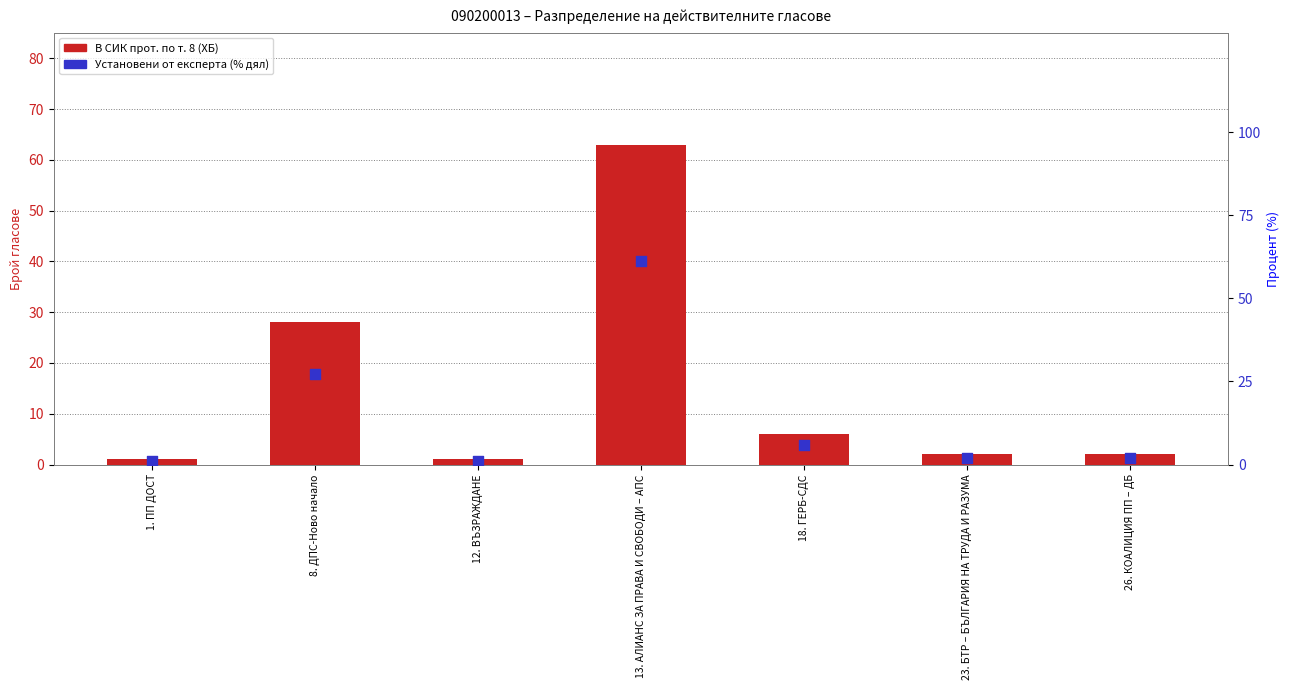

At how many categories does at least one series exceed 60?

1